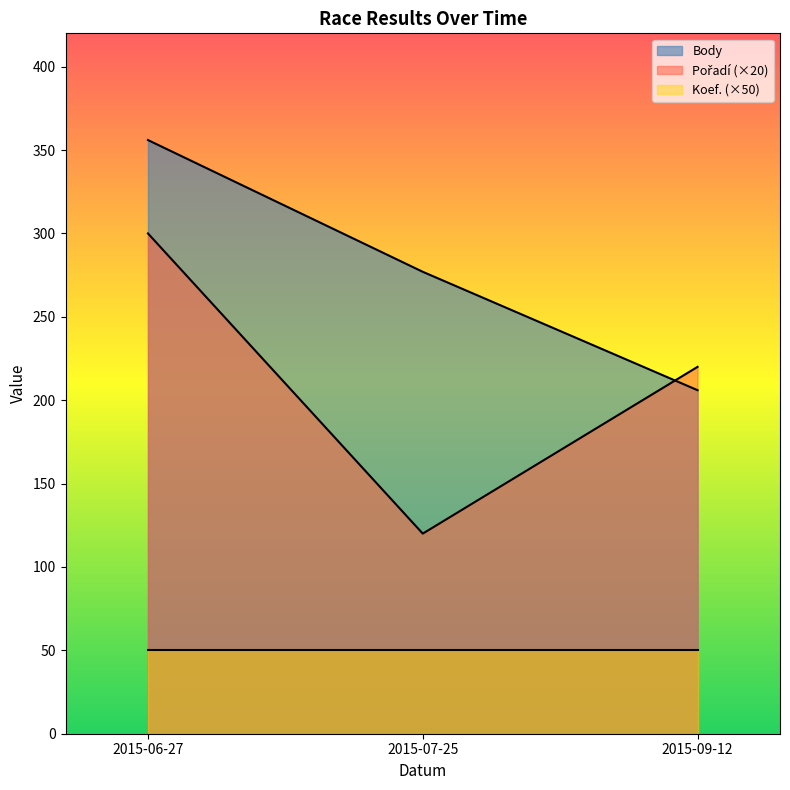

Which series has the widest spread of values?

Pořadí